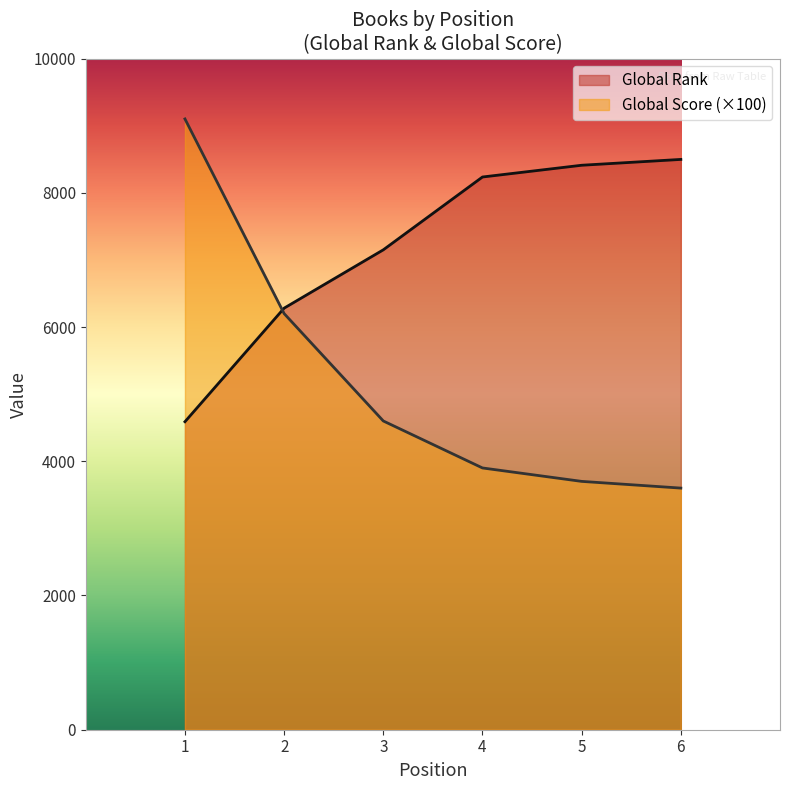

What is the spread (max minus min) of values at 6?

4897